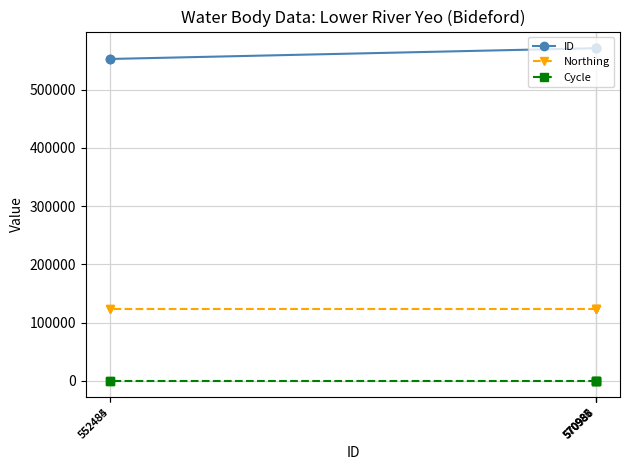

Is the value of ID at 570987 greater than the value of Northing at 570985?

Yes